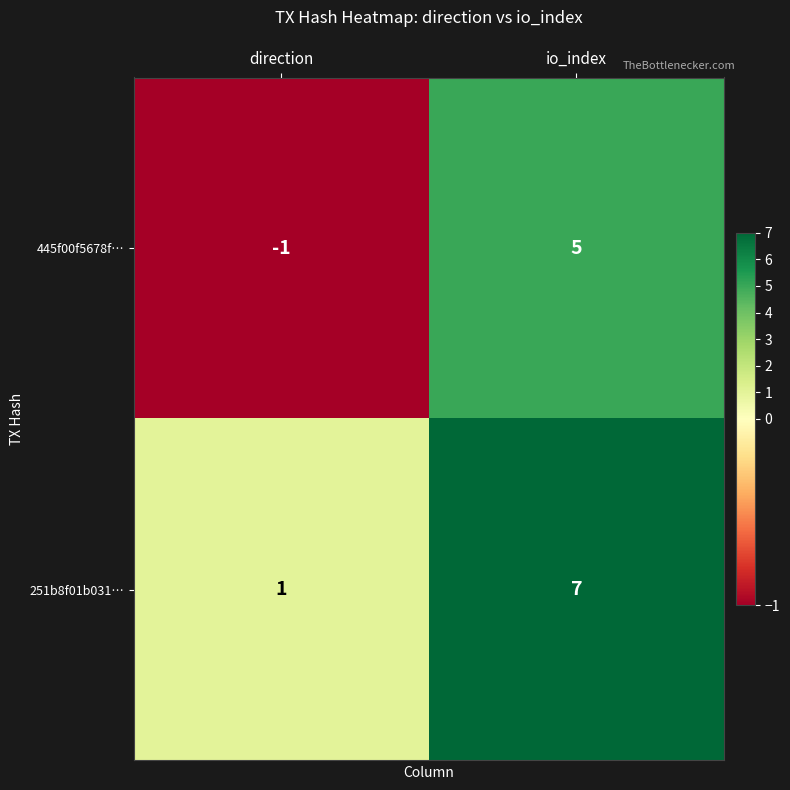

Rank the series by their average value, from highest to lowest.

251b8f01b031…, 445f00f5678f…